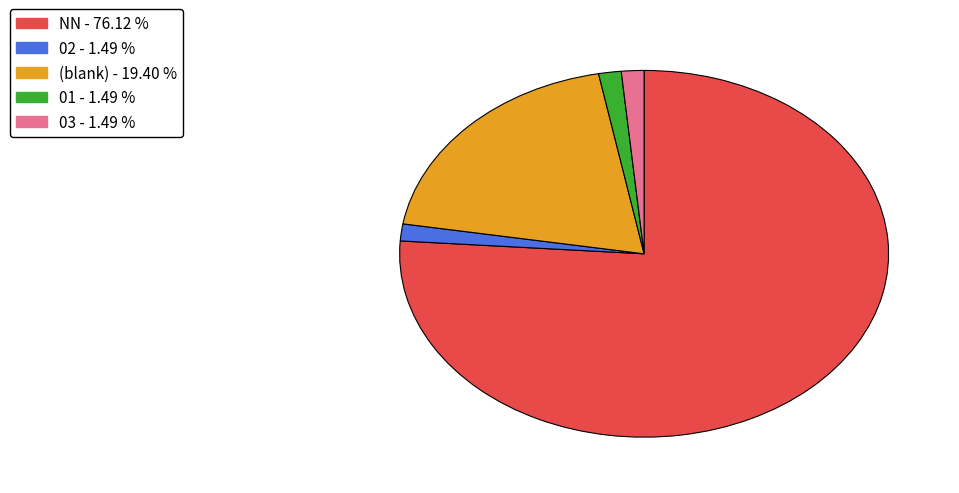

Is there a majority slice in this chart?

Yes